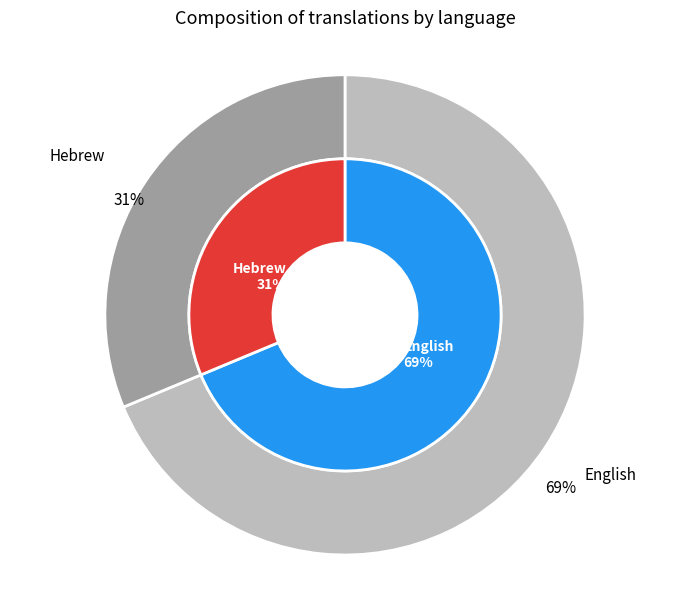

The English slice represents 69% of the pie. True or false?

True